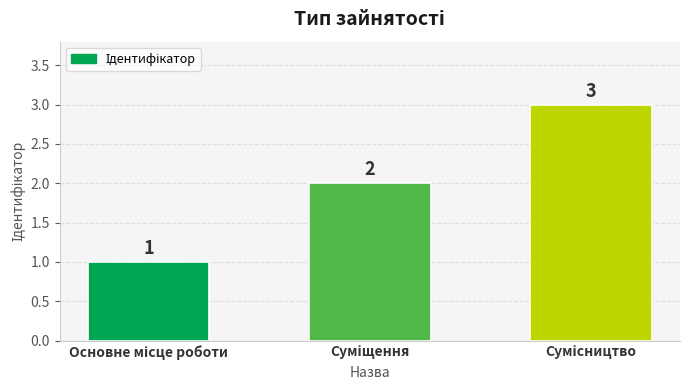

How many values are between 1 and 3?

3